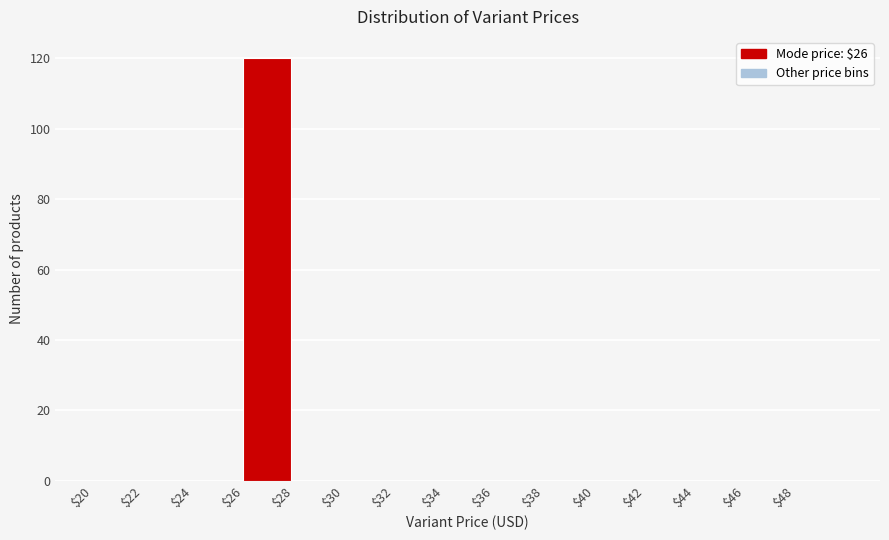

Reading left to right, list every bar in this chart as the range it spans on the x-axis followed by its height. The values are not printed on the chart, so give them approximately, as read against the axis.

20 to 22: 0
22 to 24: 0
24 to 26: 0
26 to 28: 120
28 to 30: 0
30 to 32: 0
32 to 34: 0
34 to 36: 0
36 to 38: 0
38 to 40: 0
40 to 42: 0
42 to 44: 0
44 to 46: 0
46 to 48: 0
48 to 50: 0